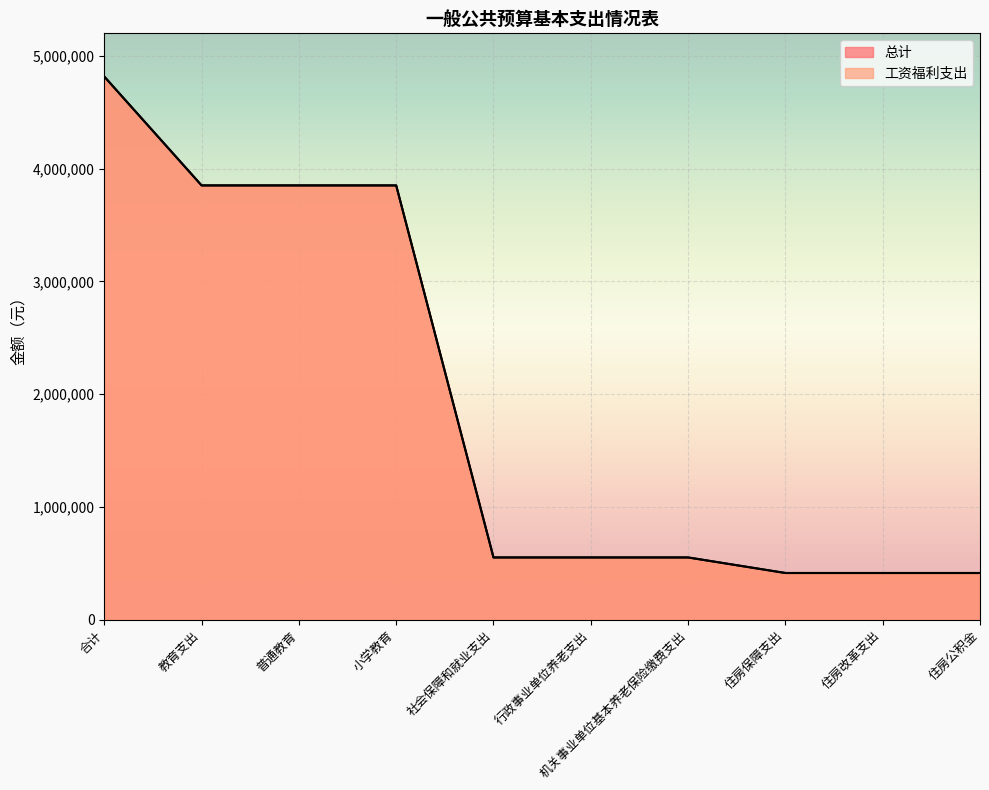

True or false: 总计 and 工资福利支出 intersect in this chart.

False